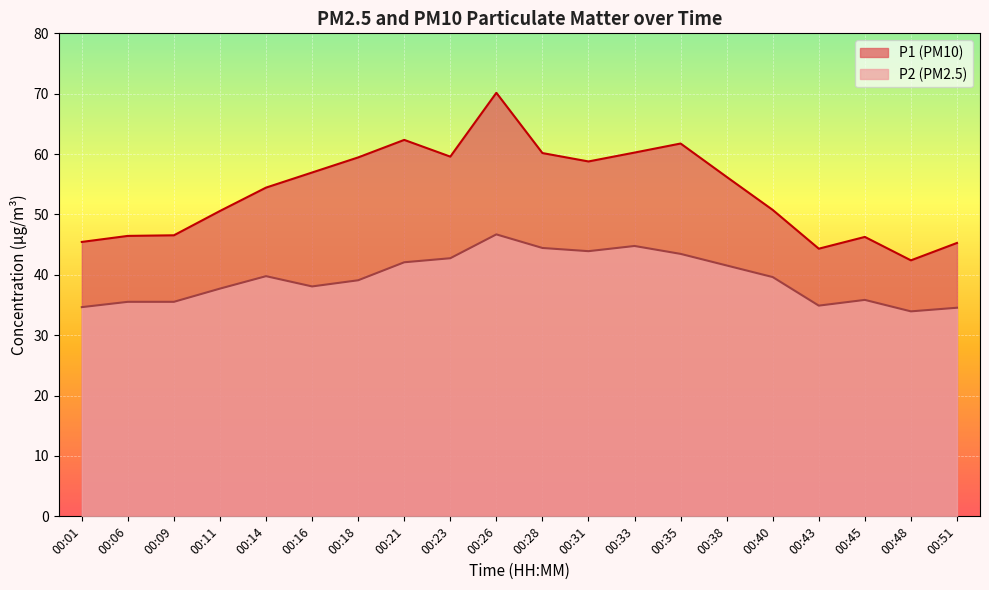

True or false: P1 and P2 cross at least once.

False